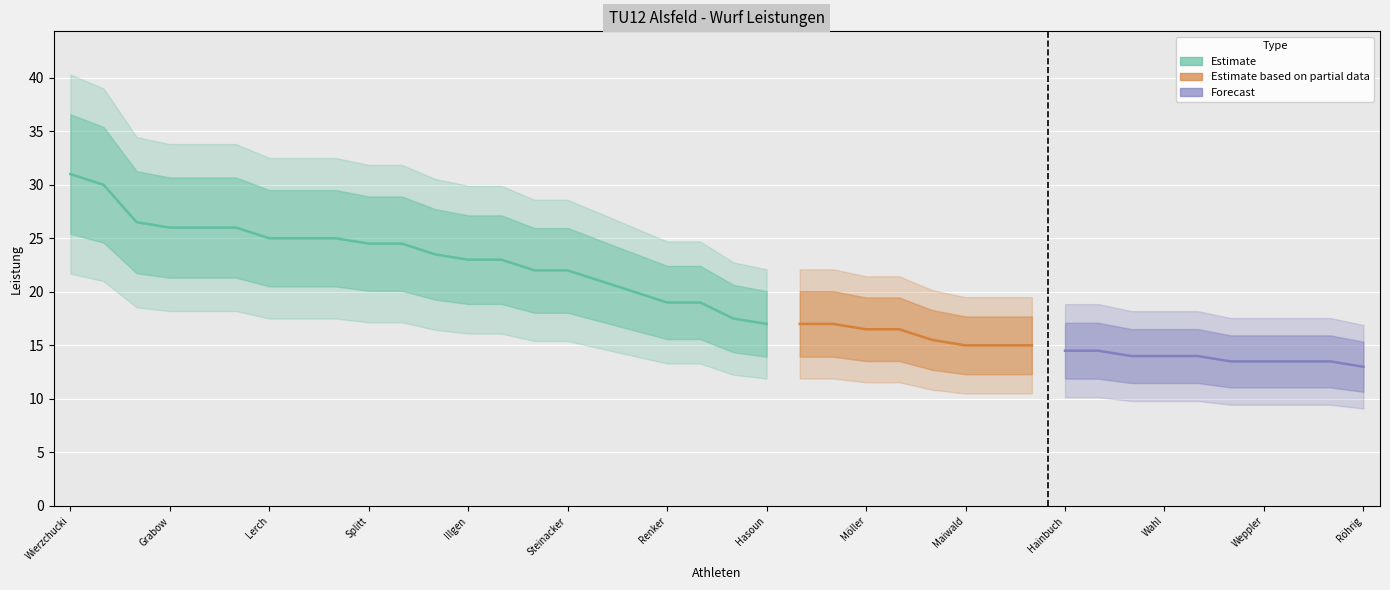

What is the value of the 37th point from the left?

13.5